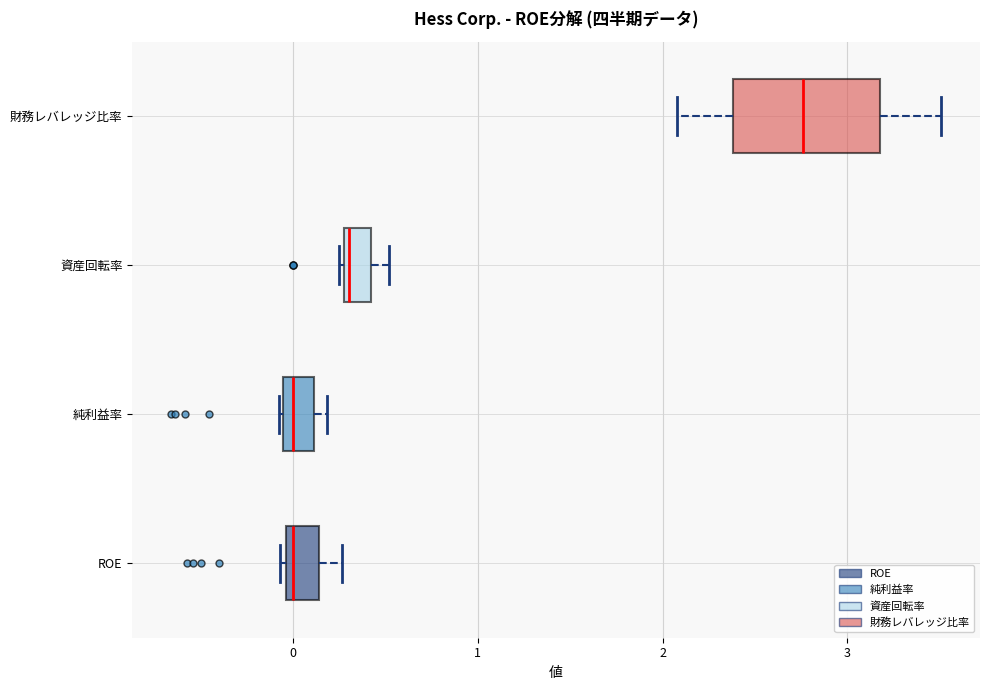

Where is the right edge of the box for 資産回転率 on the x-axis? The values are not printed on the chart, so give them approximately, as read against the axis.

0.4